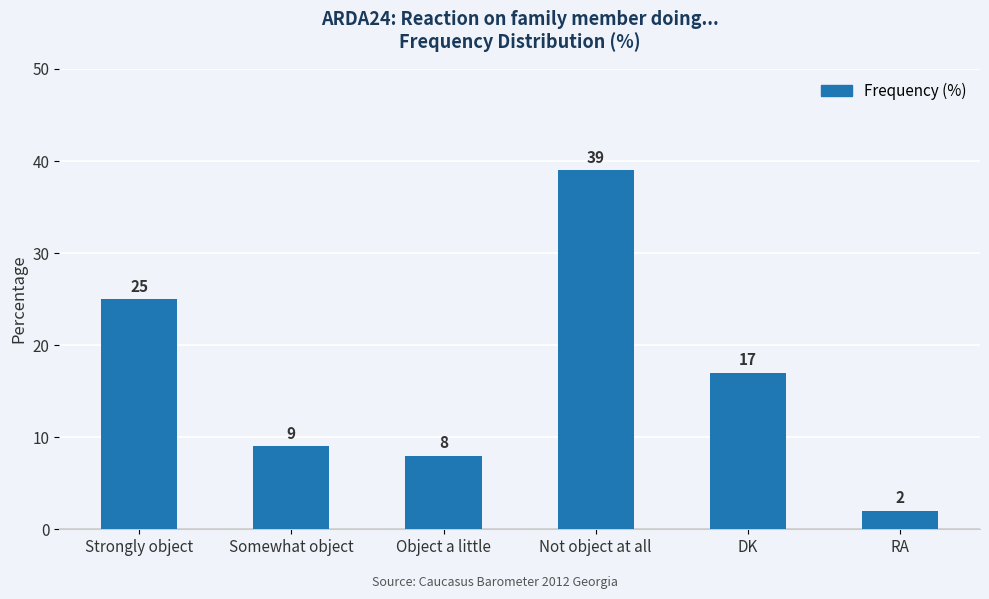

Which has a higher value, Not object at all or RA?

Not object at all